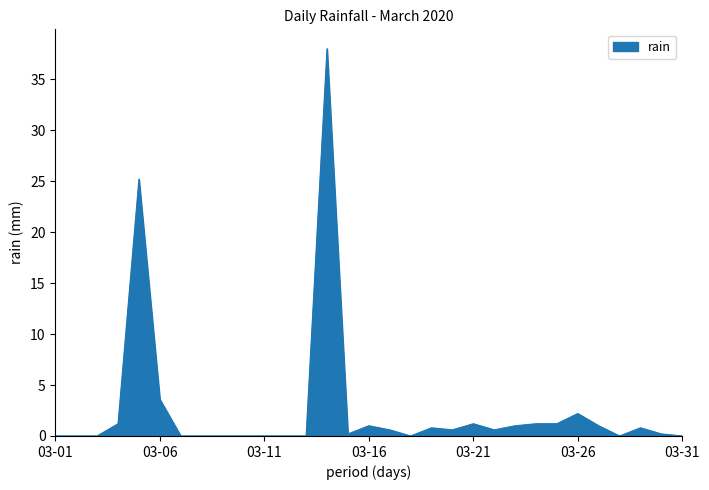

What is the greatest value displayed?

38.0